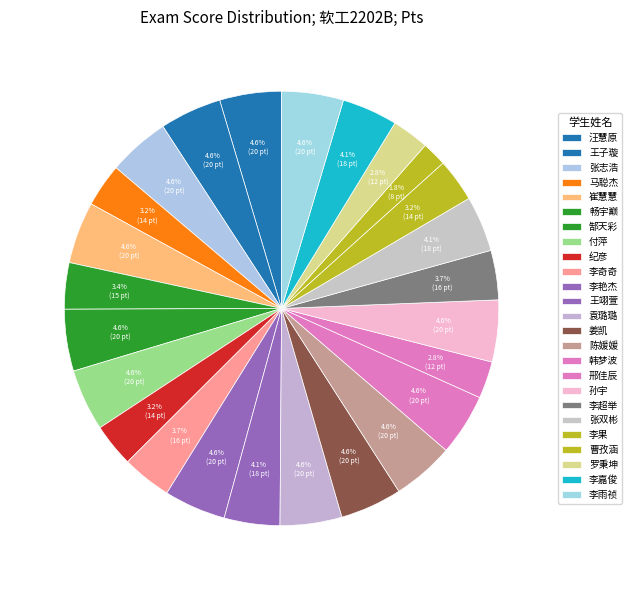

How many slices are in this pie chart?

25